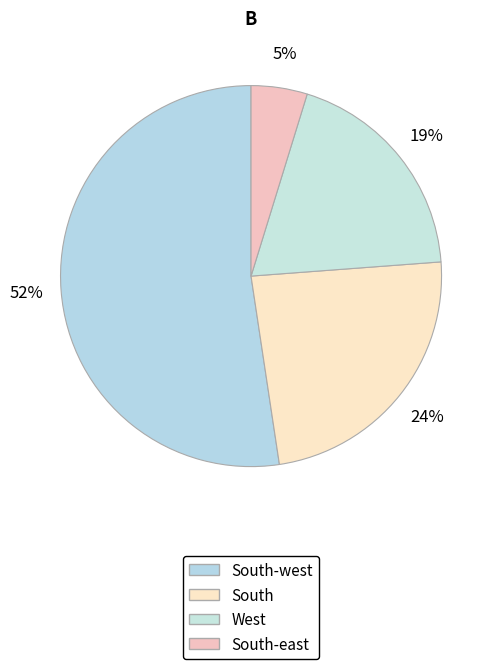

How many slices are in this pie chart?

4